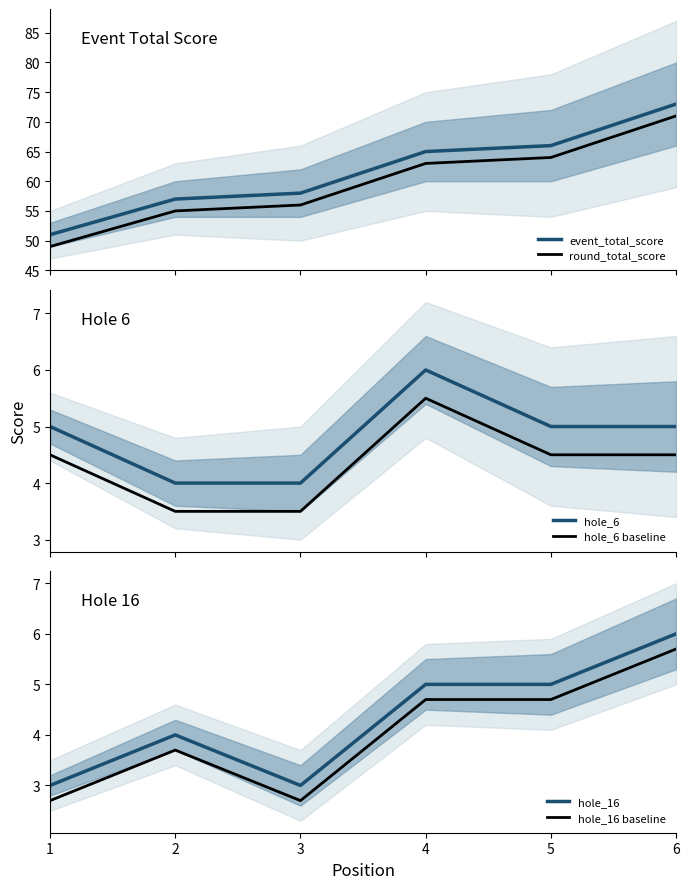

Rank the categories by hole_6 baseline value from highest to lowest.

4, 1, 5, 6, 2, 3